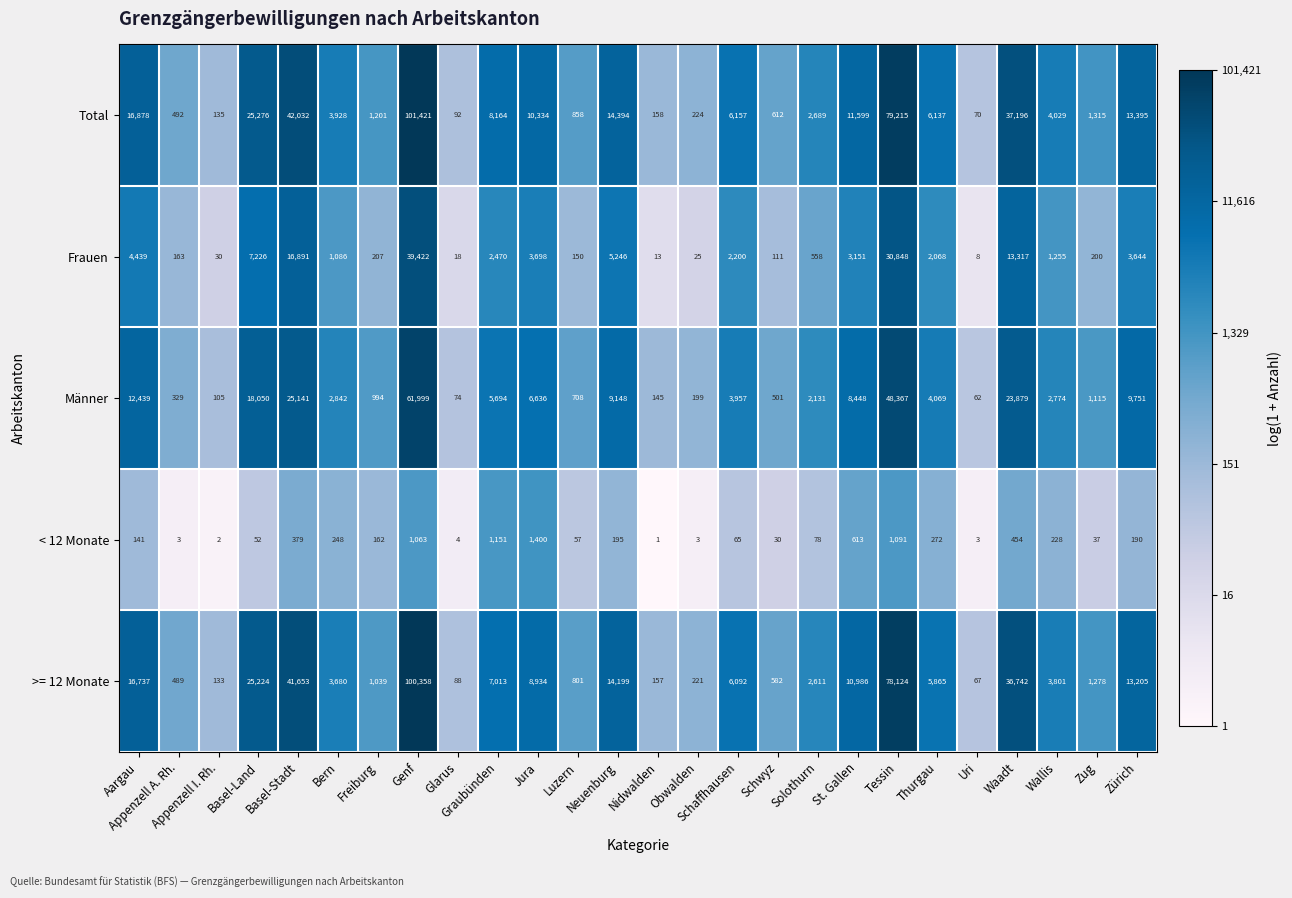

What is the highest value of the Frauen series?

39422